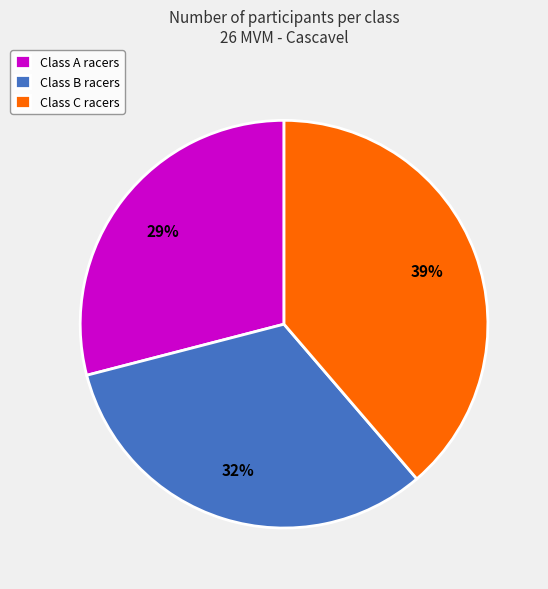

Is there any slice that represents more than half of the pie?

No